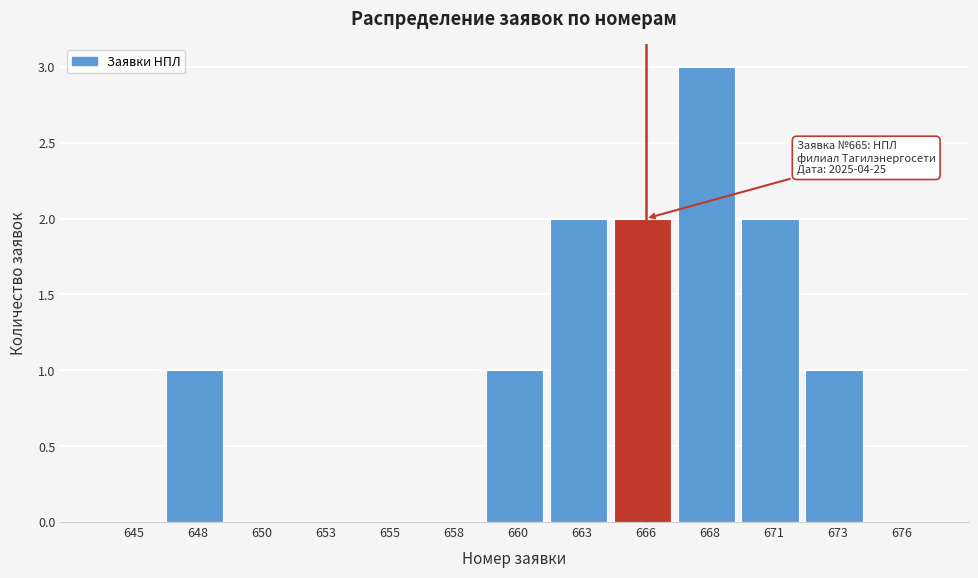

Reading left to right, what are all the values shown in this chart?

645=0	648=1	650=0	653=0	655=0	658=0	660=1	663=2	666=2	668=3	671=2	673=1	676=0